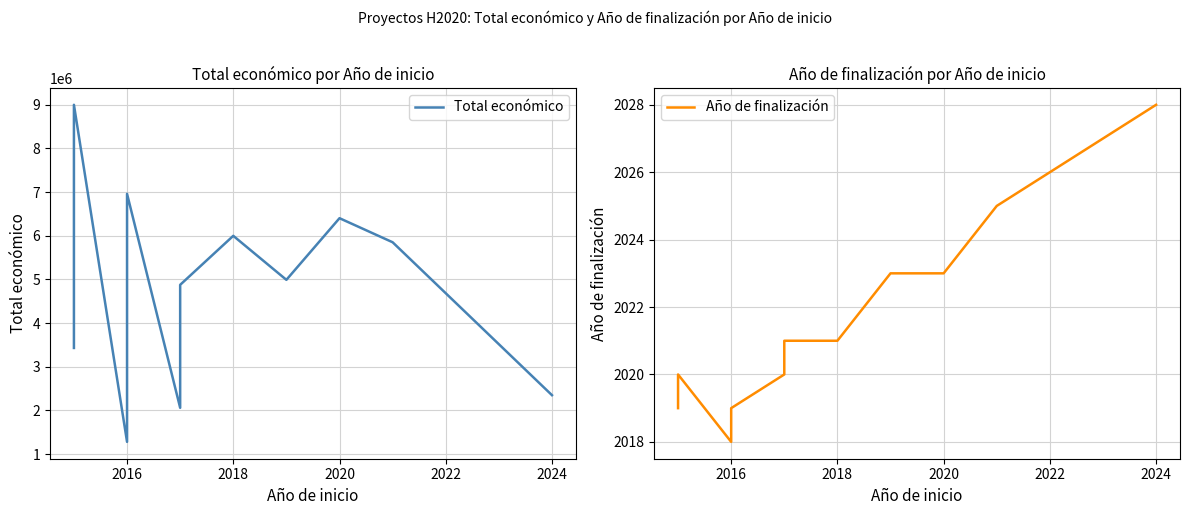

What is the highest value of the Año de finalización series?

2028